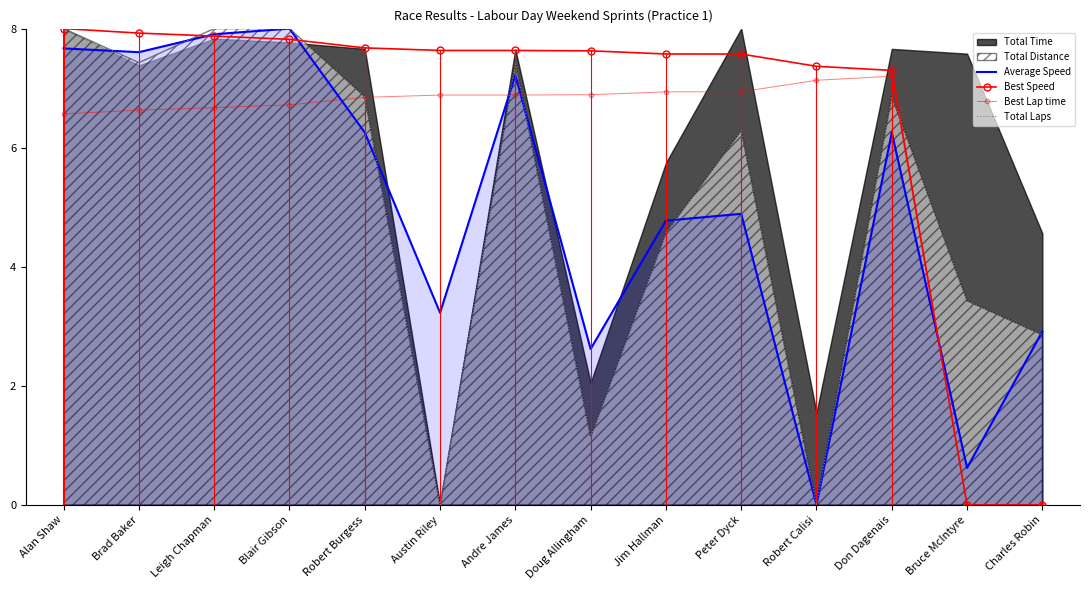

At which category does Total Laps reach its first local valley?

Brad Baker